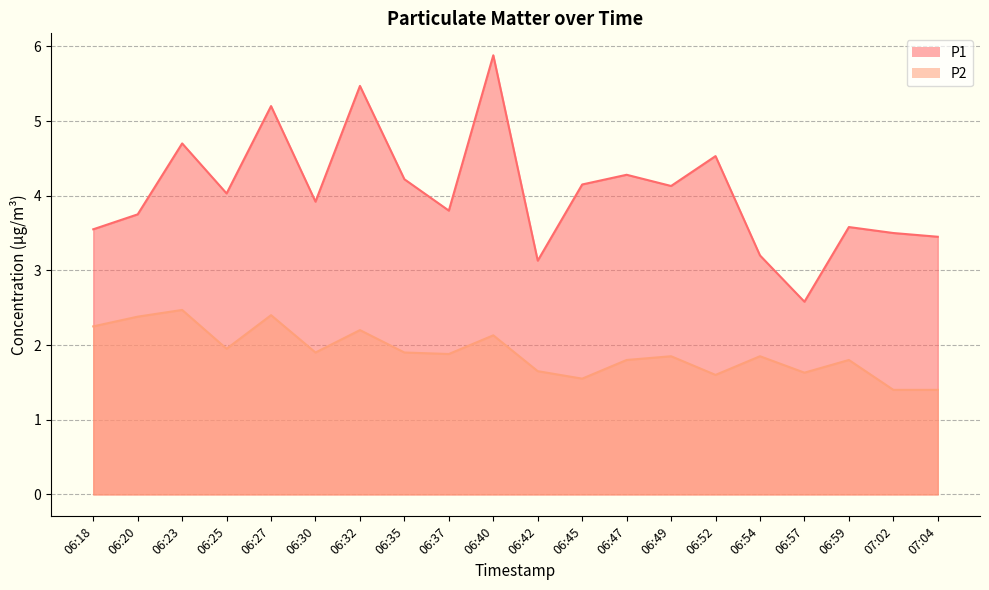

True or false: P1 and P2 cross at least once.

False